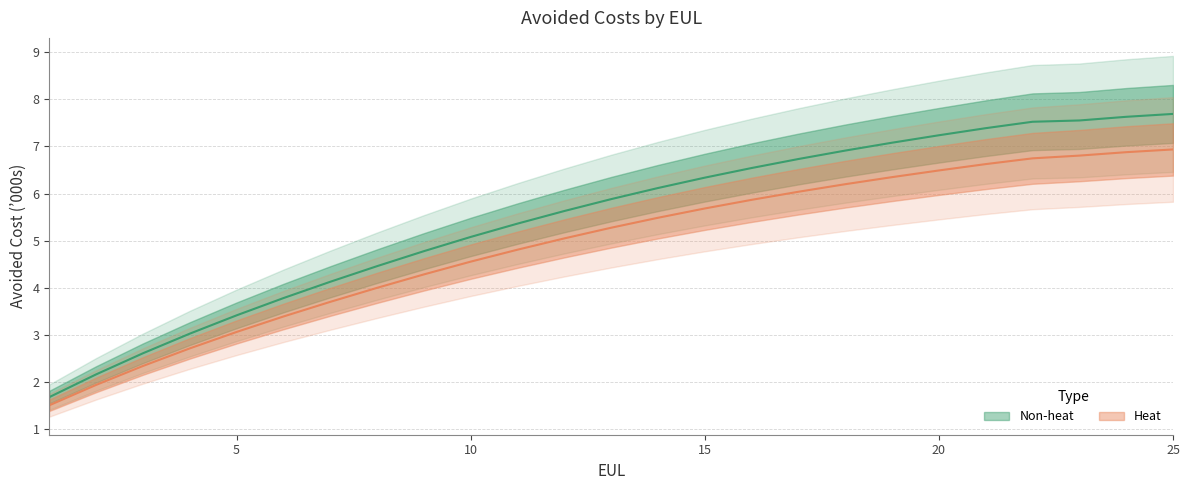

True or false: Heat has a value of 3.4 at 6.

True